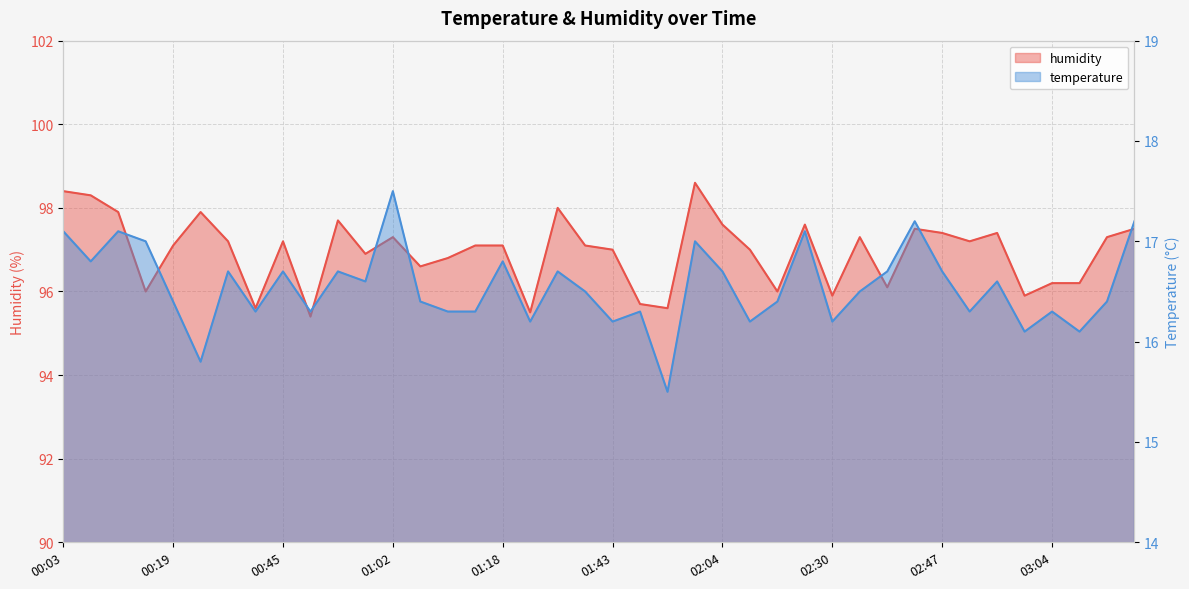

Rank the series by their maximum value, from lowest to highest.

temperature, humidity